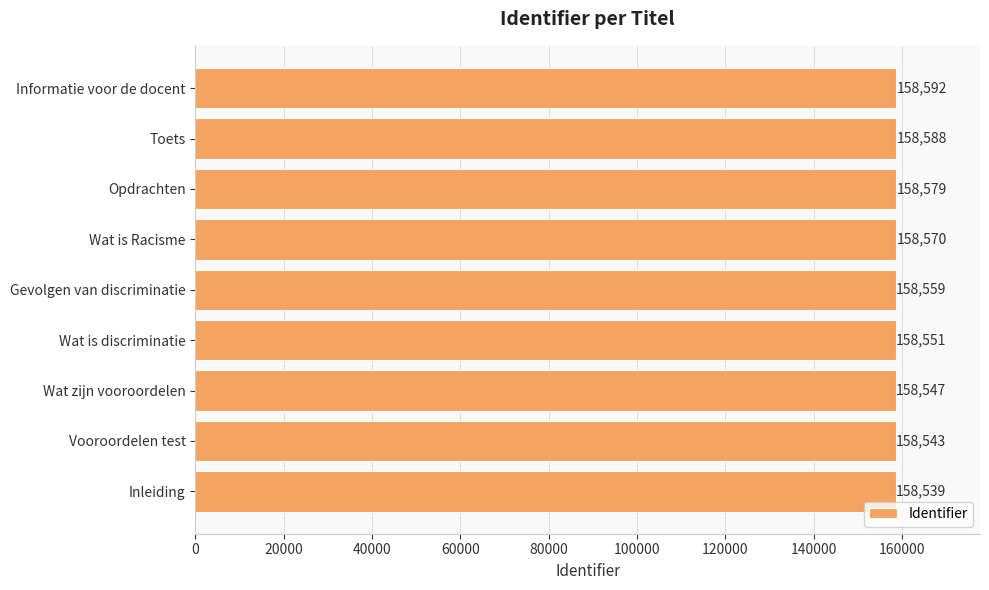

What is the difference between the second highest and second lowest values?

45